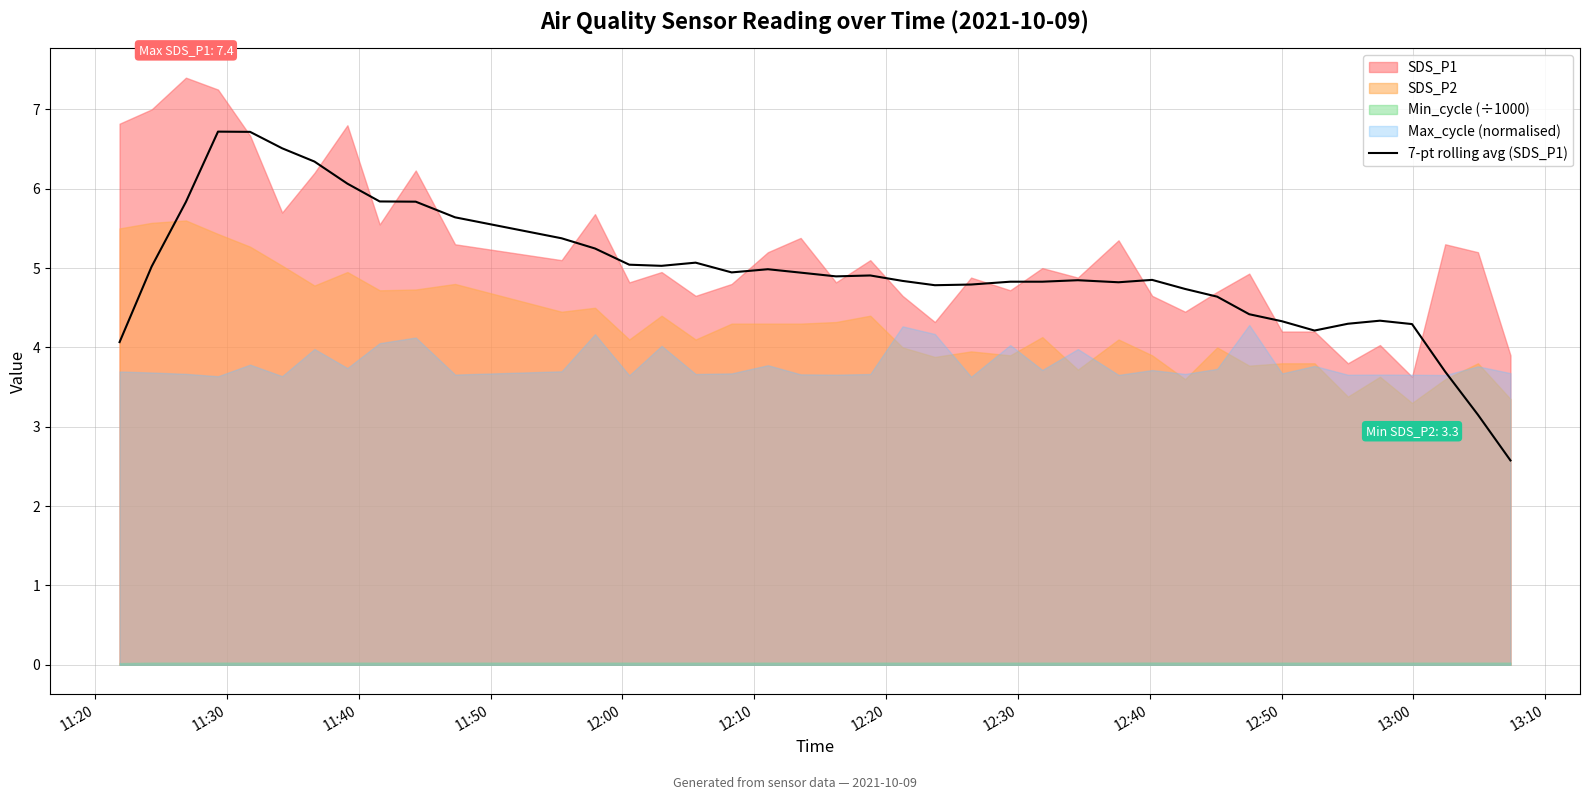

What is the sum of all values?

198.3